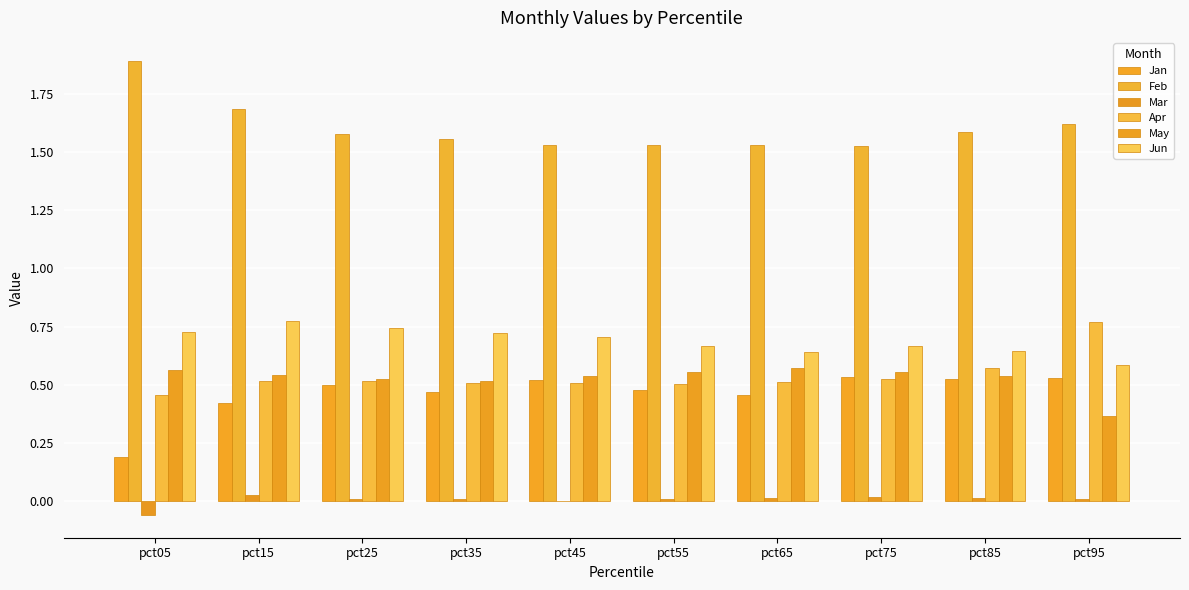

What is the difference between the second highest and second lowest values in the Feb series?

0.2